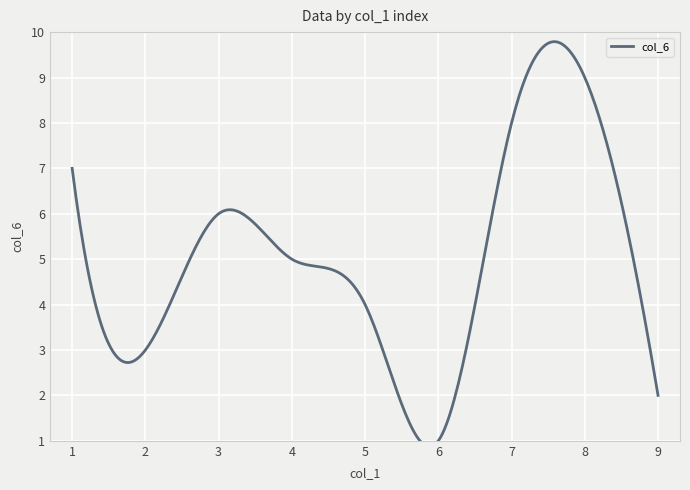

Is it true that col_6 equals 4 at 5?

True